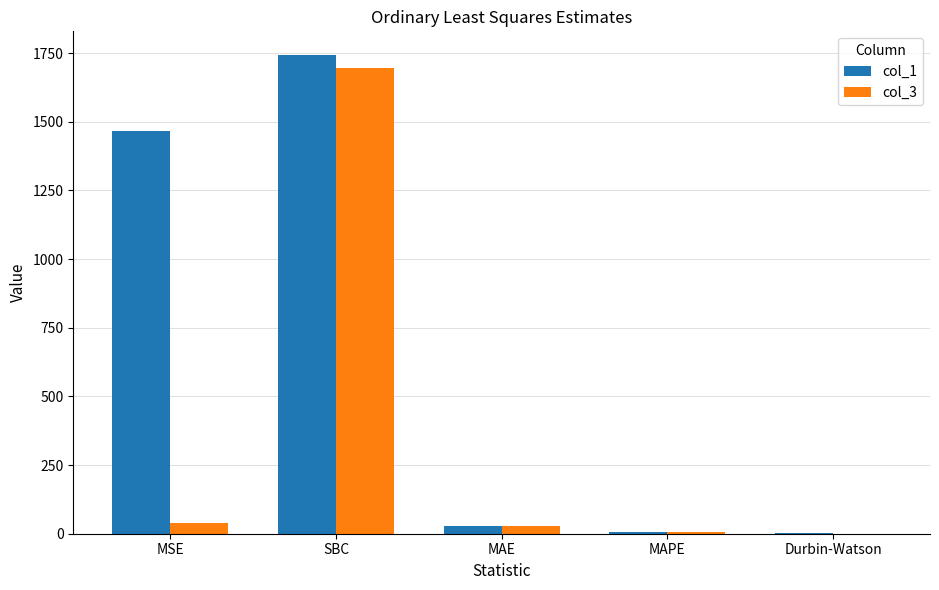

Is it true that col_1 equals 601.1 at MSE?

False